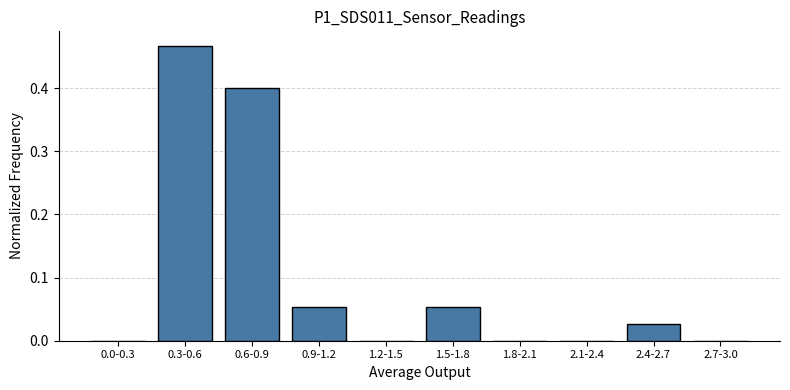

Which has a higher value, 2.7-3.0 or 0.6-0.9?

0.6-0.9